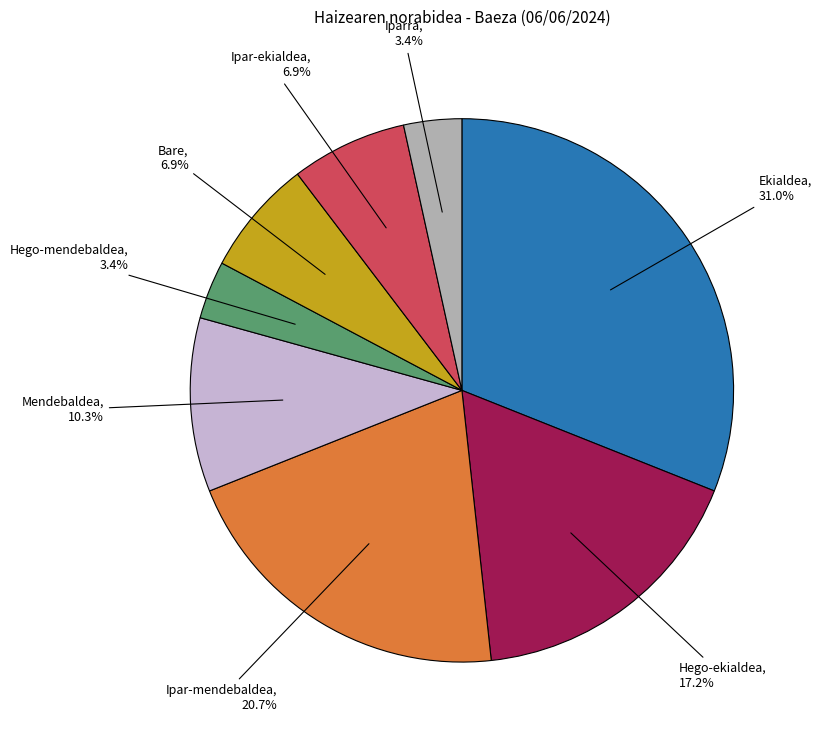

Does any single category account for the majority?

No